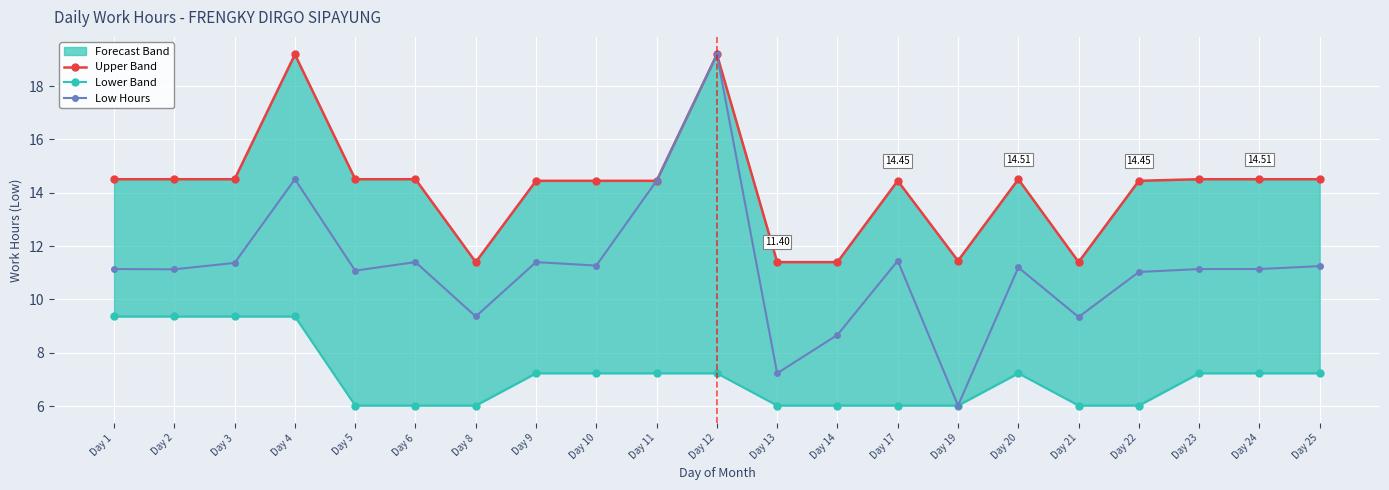

Reading right to left, extract all data points from this chart.

Upper Band: Day 25=14.5	Day 24=14.5	Day 23=14.5	Day 22=14.4	Day 21=11.4	Day 20=14.5	Day 19=11.4	Day 17=14.4	Day 14=11.4	Day 13=11.4	Day 12=19.2	Day 11=14.4	Day 10=14.4	Day 9=14.4	Day 8=11.4	Day 6=14.5	Day 5=14.5	Day 4=19.2	Day 3=14.5	Day 2=14.5	Day 1=14.5
Lower Band: Day 25=7.2	Day 24=7.2	Day 23=7.2	Day 22=6.0	Day 21=6.0	Day 20=7.2	Day 19=6.0	Day 17=6.0	Day 14=6.0	Day 13=6.0	Day 12=7.2	Day 11=7.2	Day 10=7.2	Day 9=7.2	Day 8=6.0	Day 6=6.0	Day 5=6.0	Day 4=9.4	Day 3=9.4	Day 2=9.4	Day 1=9.4
Low Hours: Day 25=11.2	Day 24=11.1	Day 23=11.1	Day 22=11.0	Day 21=9.3	Day 20=11.2	Day 19=6.0	Day 17=11.4	Day 14=8.7	Day 13=7.2	Day 12=19.2	Day 11=14.4	Day 10=11.3	Day 9=11.4	Day 8=9.4	Day 6=11.4	Day 5=11.1	Day 4=14.5	Day 3=11.4	Day 2=11.1	Day 1=11.1